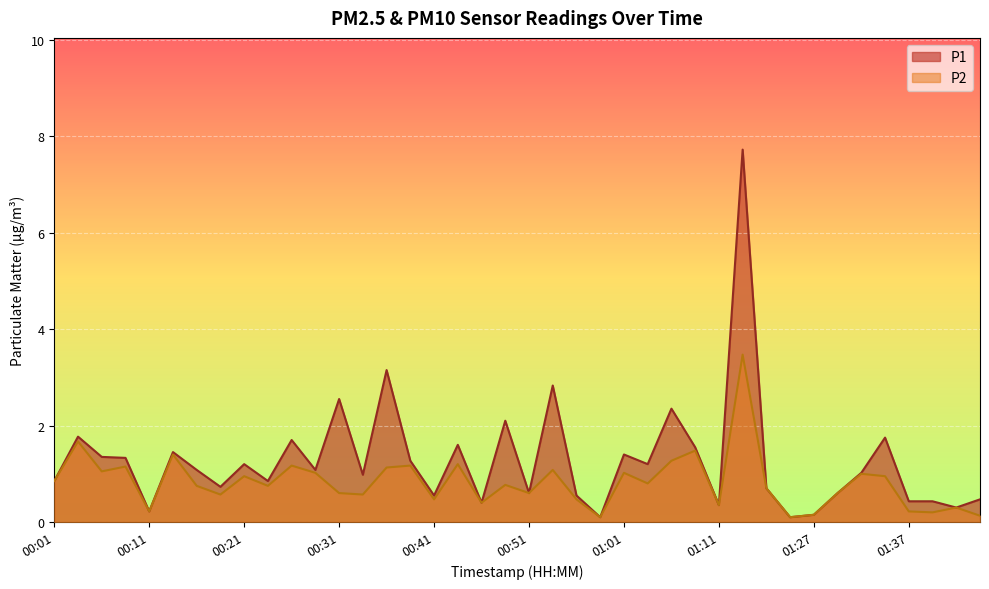

What is the difference between the highest and lowest values at 00:31?

1.9